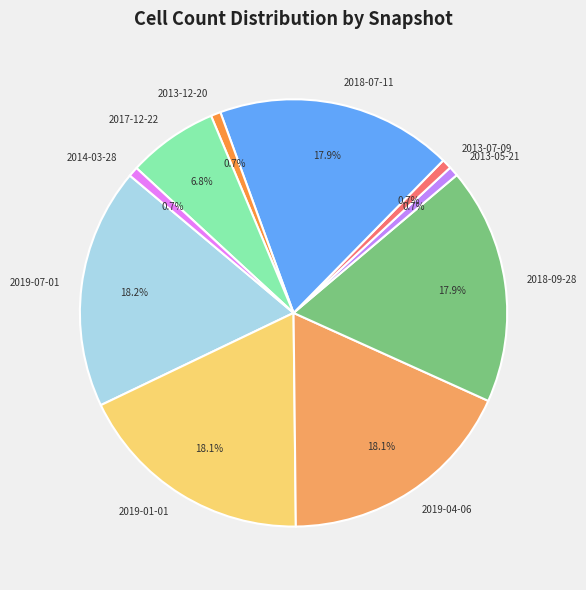

Does 2014-03-28 represent more than half of the total?

No